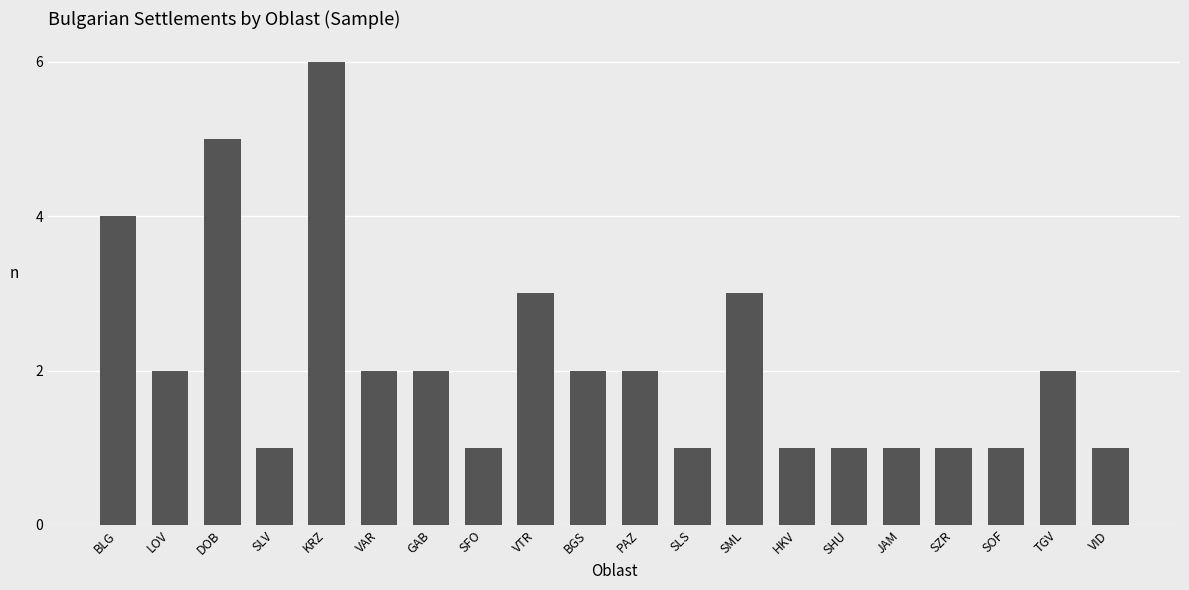

What is the label of the 4th bar from the left?

SLV